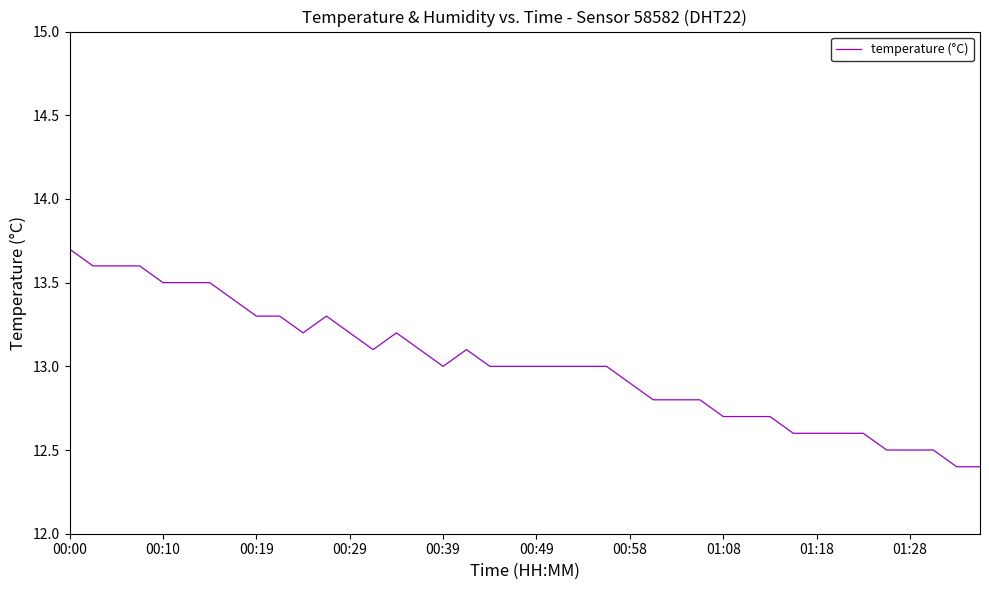

What is the difference between the maximum and minimum values?

1.3